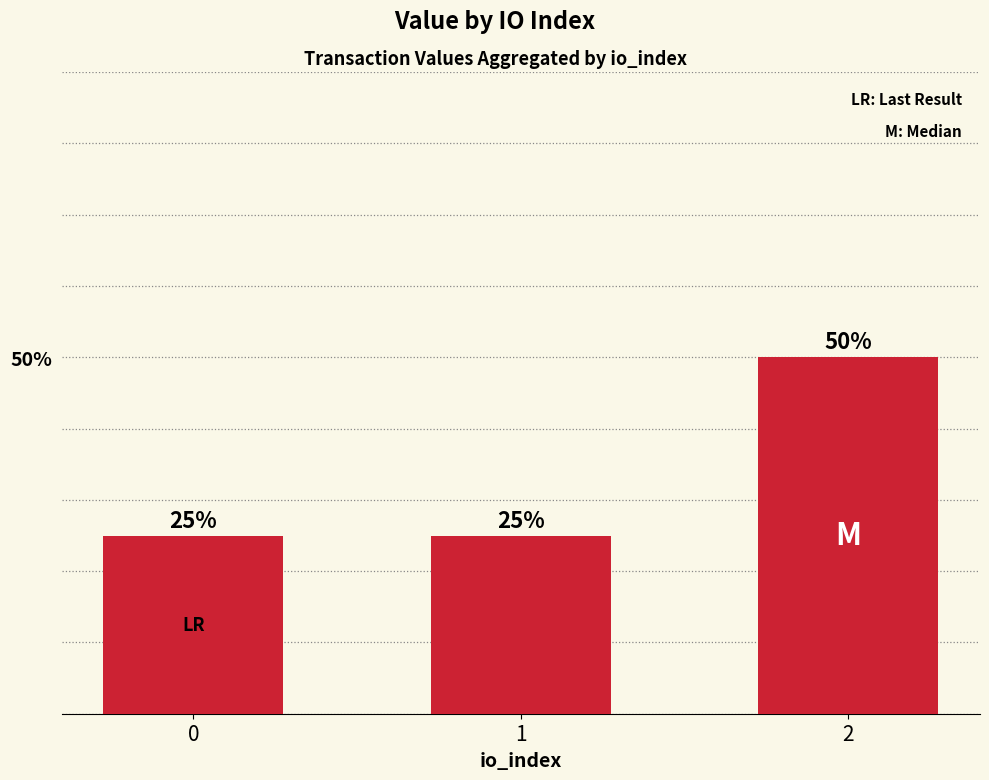

What is the value of the 2nd bar from the left?

25.0